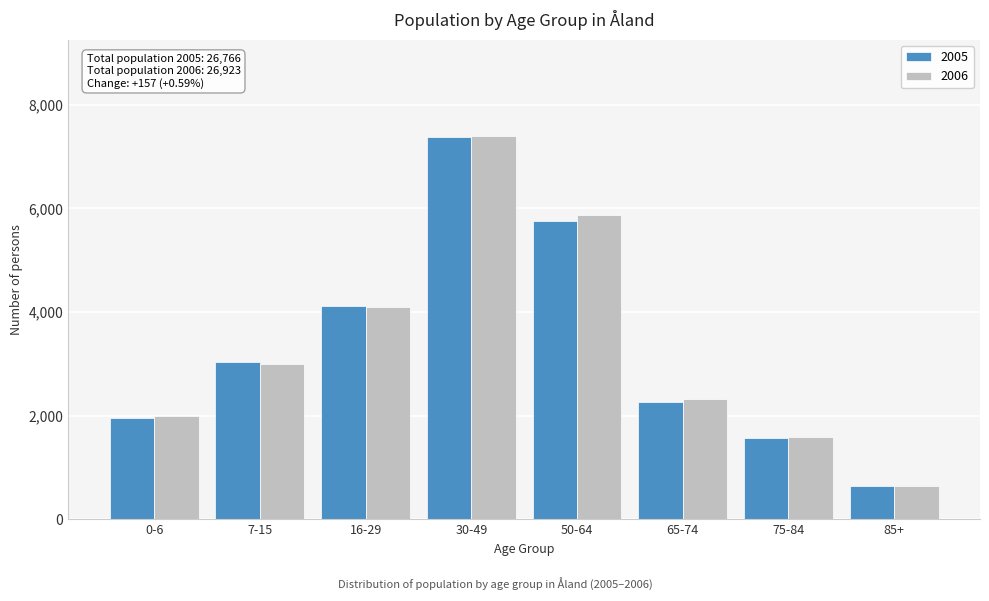

Reading left to right, transcribe all the data shown in this chart.

2005: 1959	3044	4125	7377	5767	2273	1568	653
2006: 1995	2994	4102	7404	5865	2326	1583	654